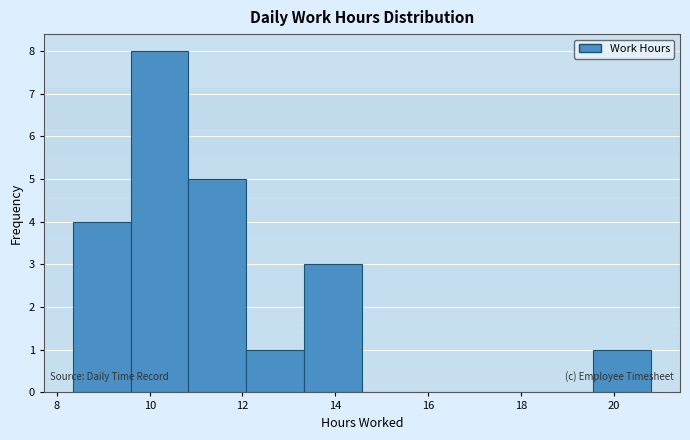

Reading left to right, transcribe this chart: for each bar, give the range it covers on the x-axis and its height. Neither the bar edges nor the heights are printed on the chart, so give them approximately, as read against the axes.

8.4 to 9.6: 4
9.6 to 10.8: 8
10.8 to 12.0: 5
12.0 to 13.4: 1
13.4 to 14.6: 3
14.6 to 15.8: 0
15.8 to 17.0: 0
17.0 to 18.4: 0
18.4 to 19.6: 0
19.6 to 20.8: 1